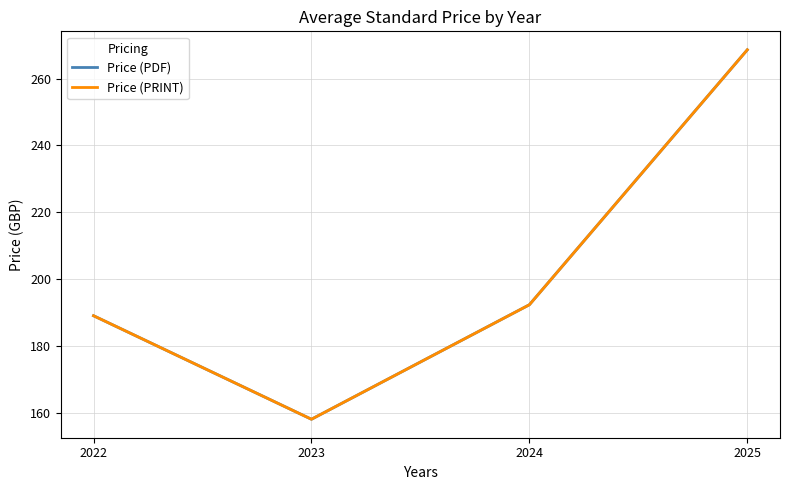

Does the chart have visible grid lines?

Yes